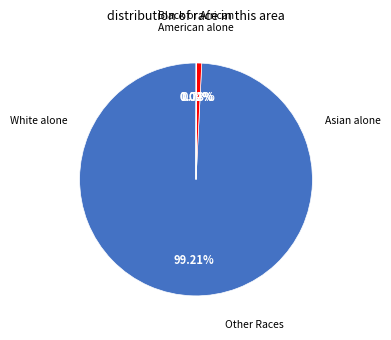

Does any single category account for the majority?

Yes